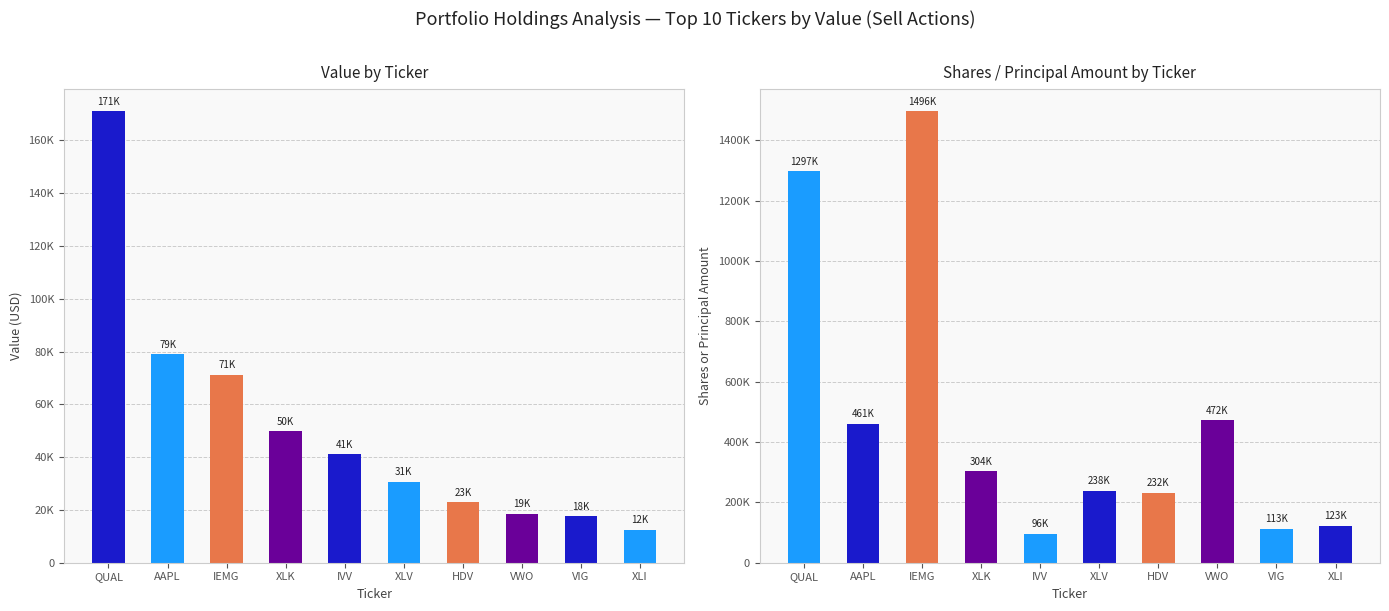

What are all the series names shown in the legend?

Value, Shares or principal amount